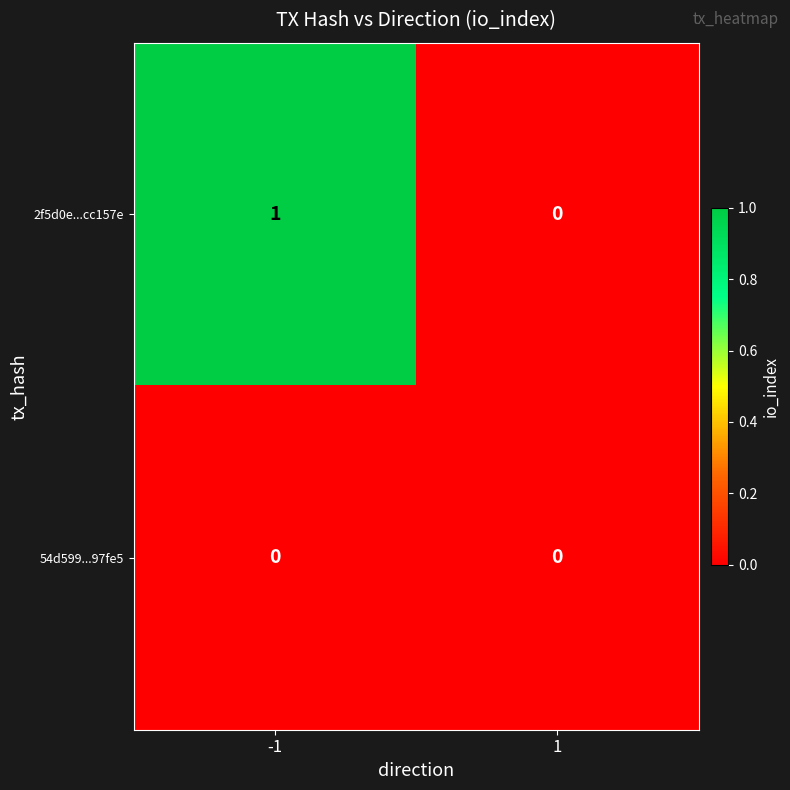

Which series changed the most between -1 and 1?

2f5d0e...cc157e